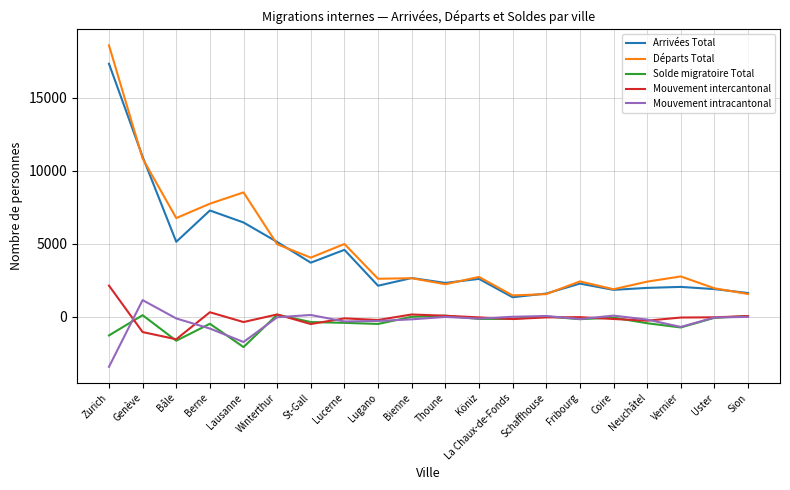

What is the lowest value of the Arrivées Total series?

1351